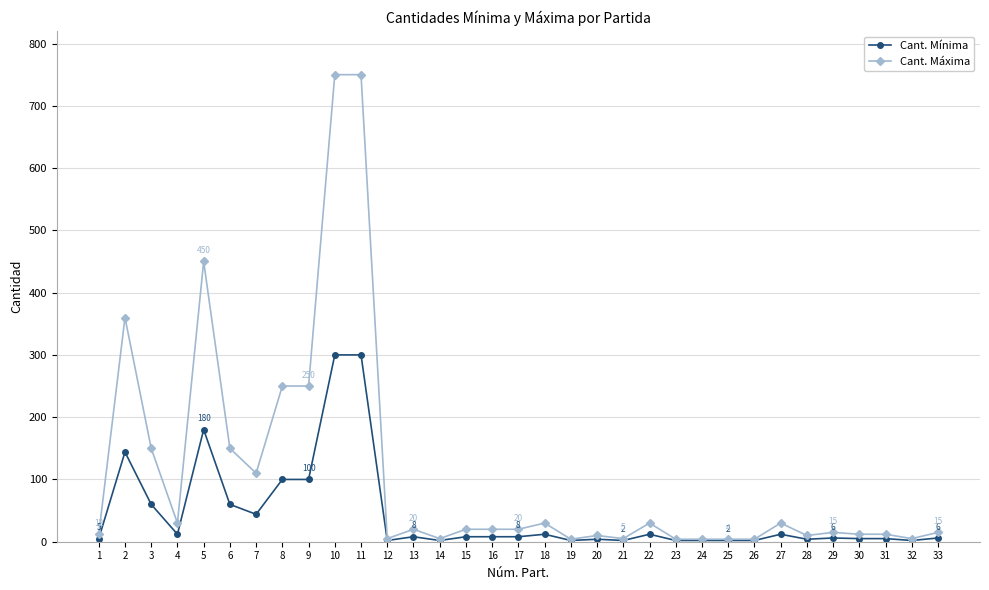

Which series has the widest spread of values?

Cant. Máxima